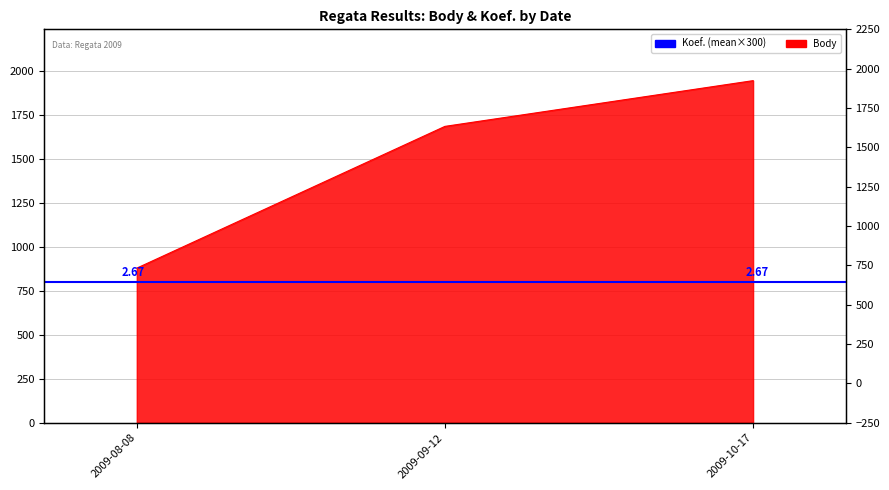

At which label does the data first exceed 1685?

2009-10-17